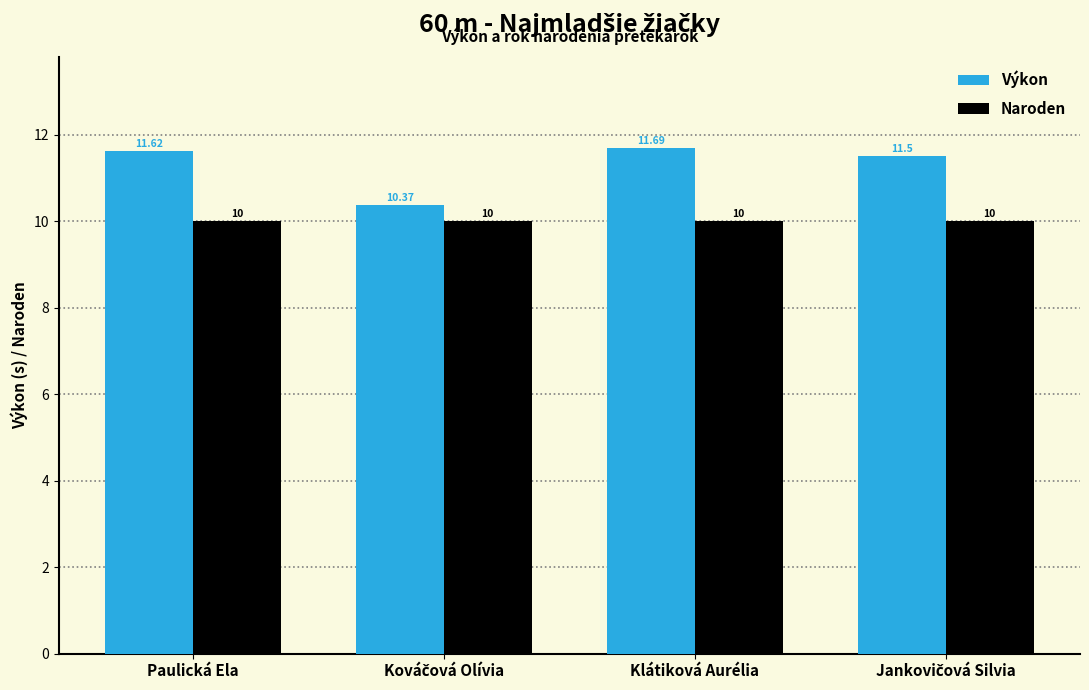

Which category has the highest value in the Výkon series?

Klátiková Aurélia